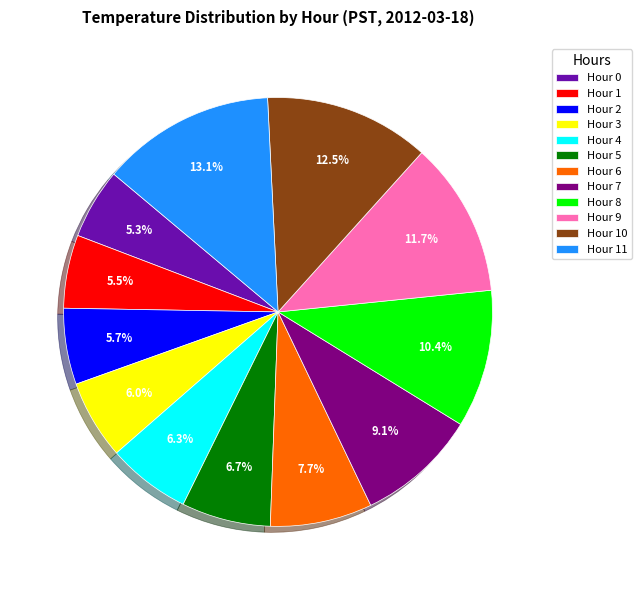

Which slice is the largest?

Hour 11